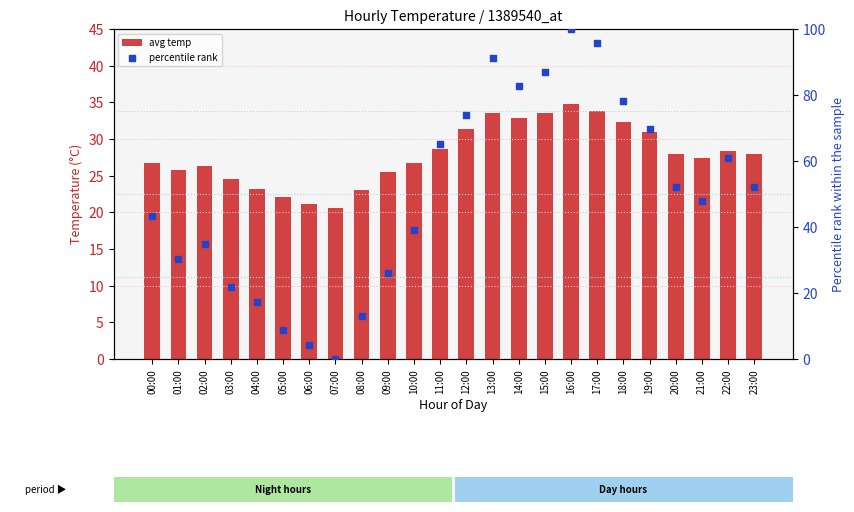

Which series reaches the minimum Y coordinate?

percentile rank